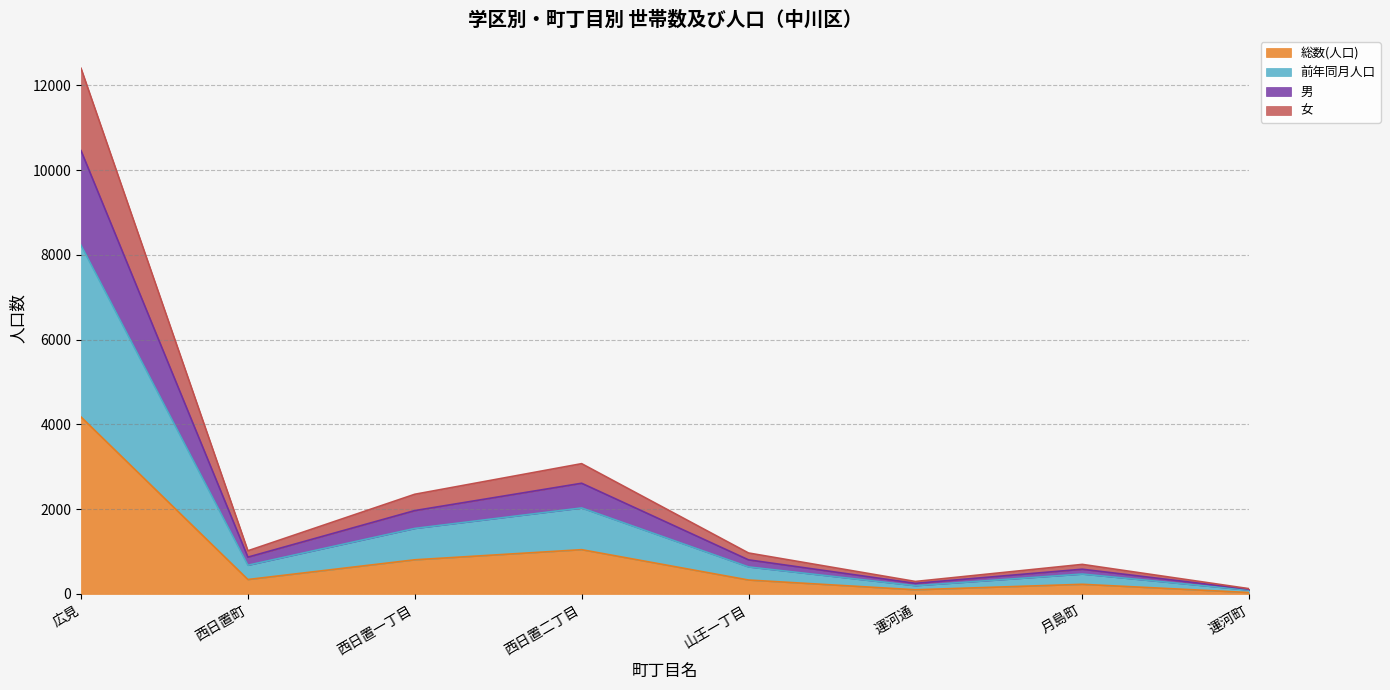

True or false: 前年同月人口 and 総数(人口) cross at least once.

False